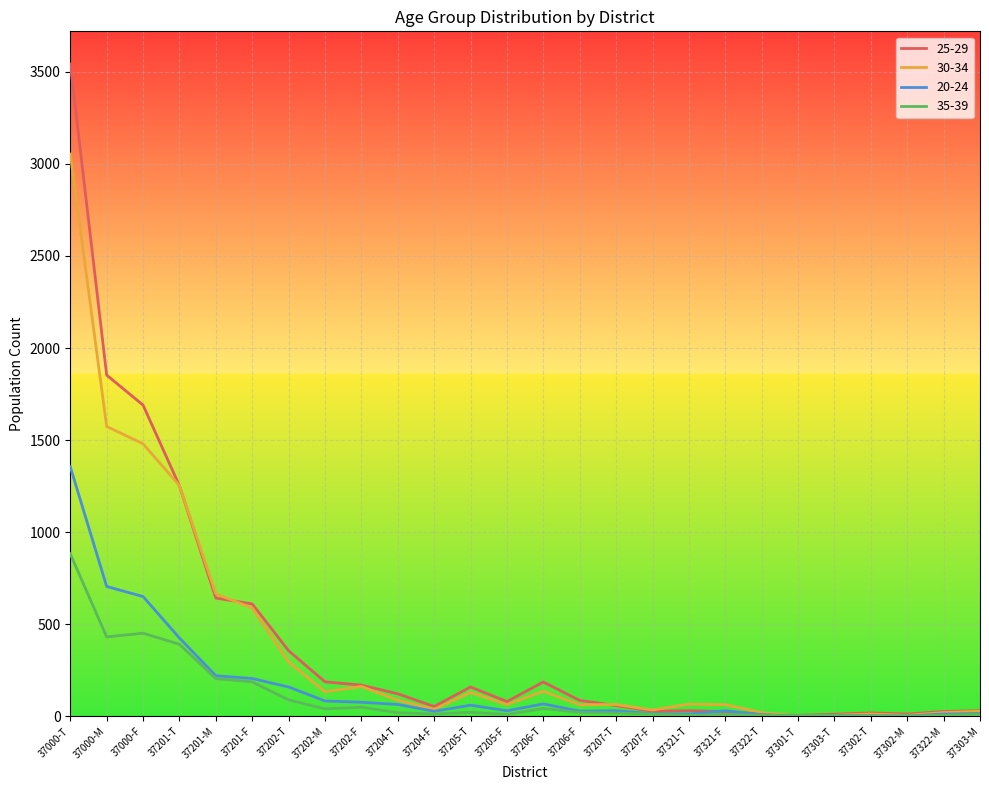

Is the value of 25-29 at 37204-T greater than the value of 30-34 at 37000-M?

No